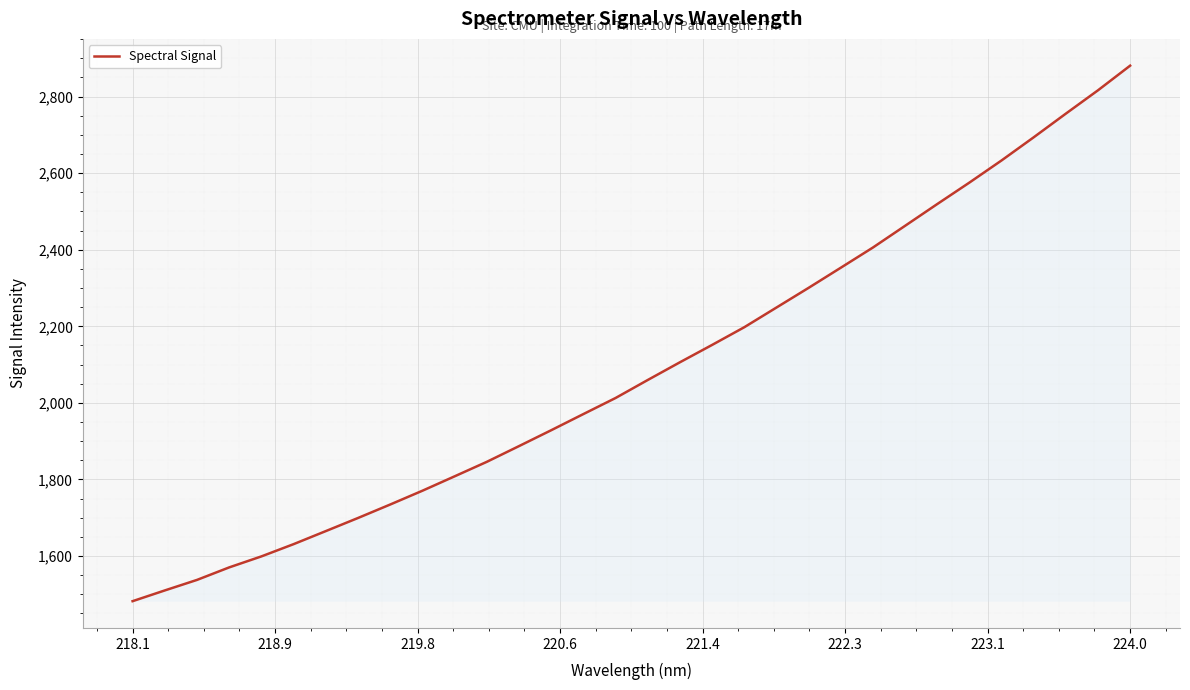

What is the maximum value shown in the chart?

2880.7